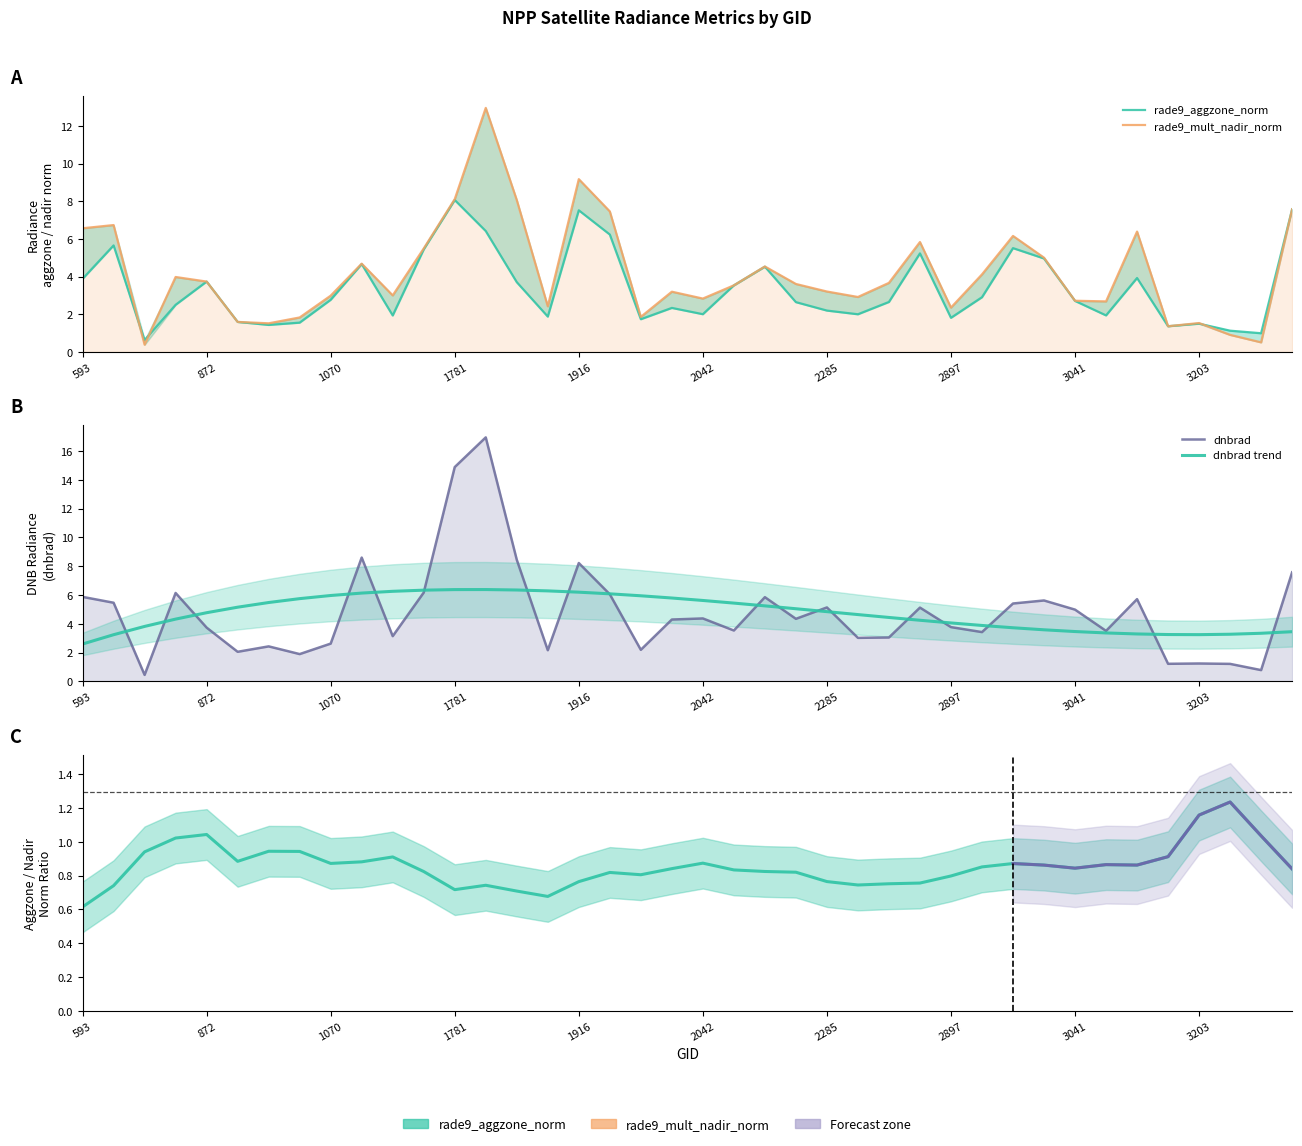

True or false: dnbrad has a value of 1.6 at 3239.

False